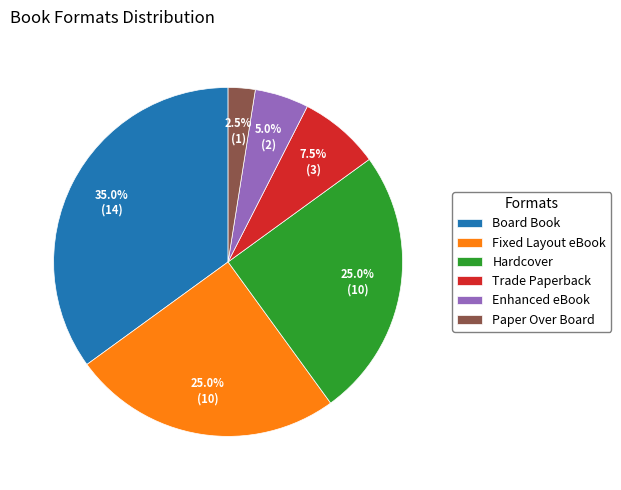

What is the total percentage of Trade Paperback and Paper Over Board?

10.0%